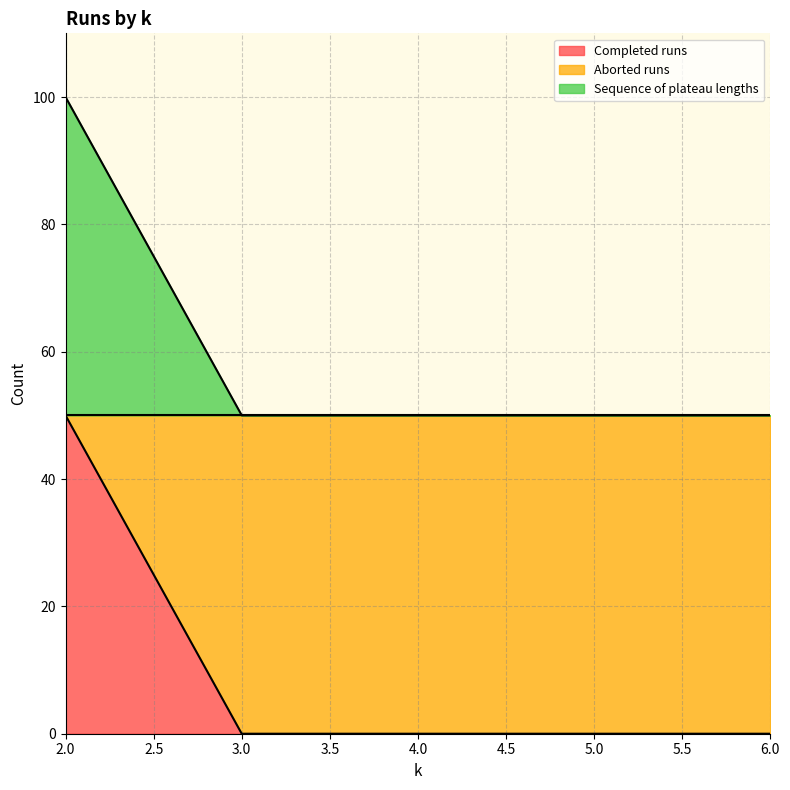

How many values in Completed runs are above zero?

1